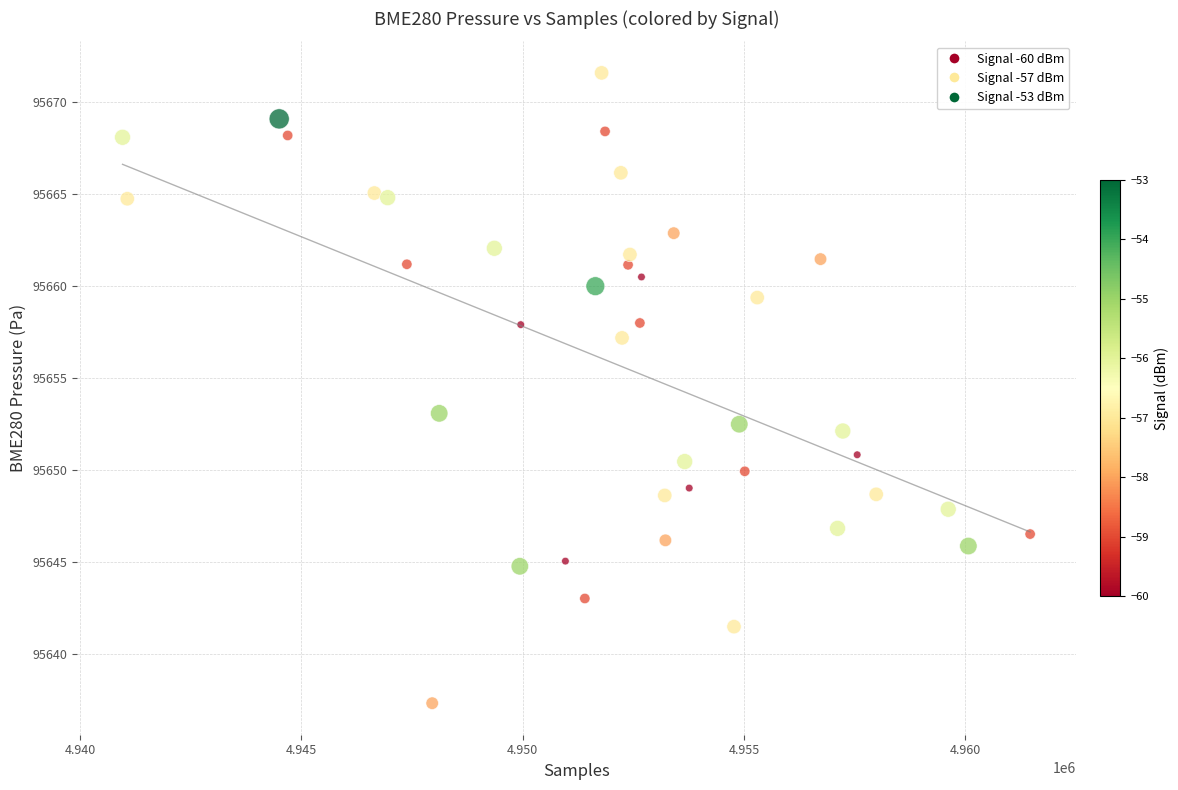

What Y value in the scatter plot is closest to 95654?

95653.1